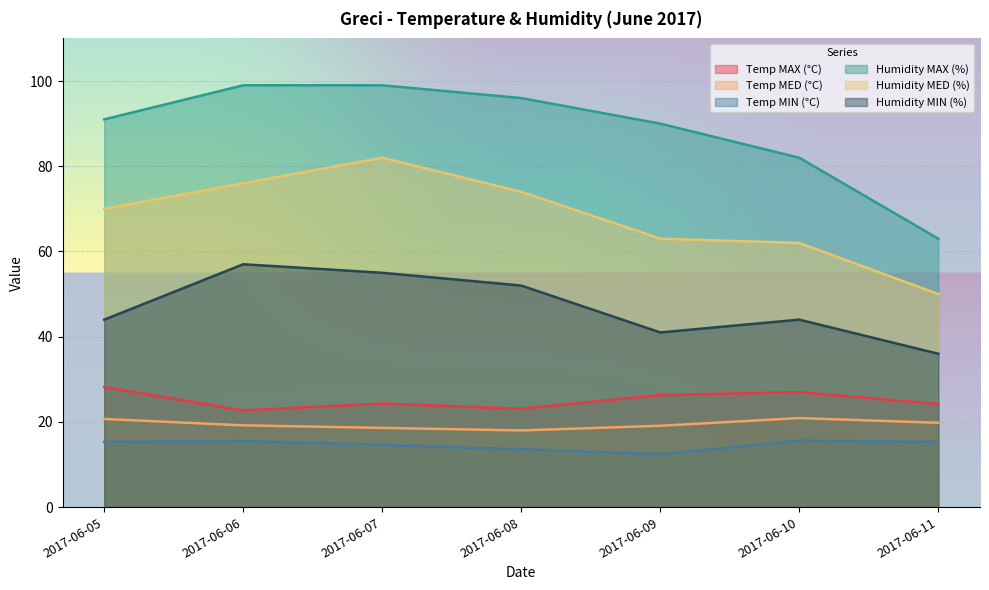

Where is Humidity MED (%) nearest to the value 66?

2017-06-09